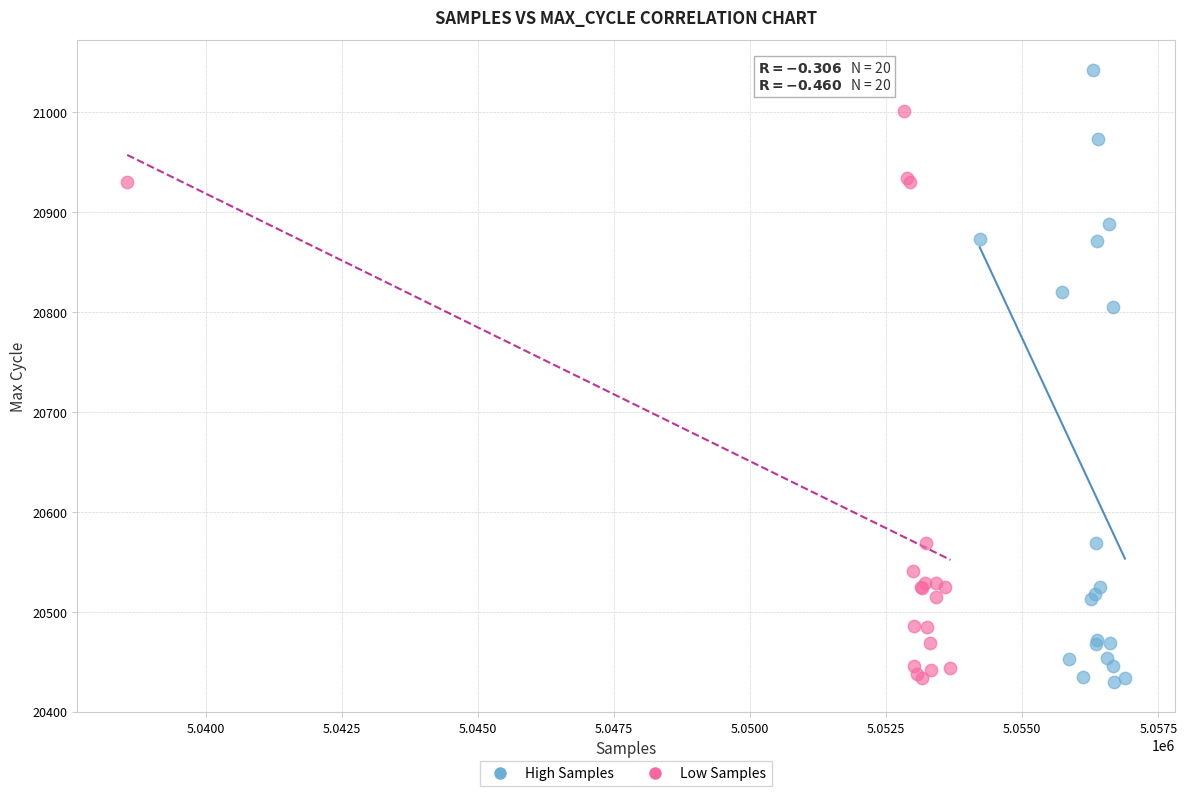

Which series has the widest spread of Y values?

High Samples